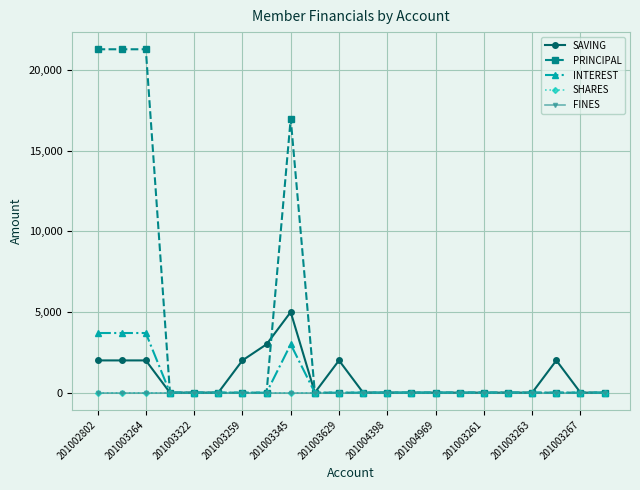

Which series has the largest range (max minus min)?

PRINCIPAL